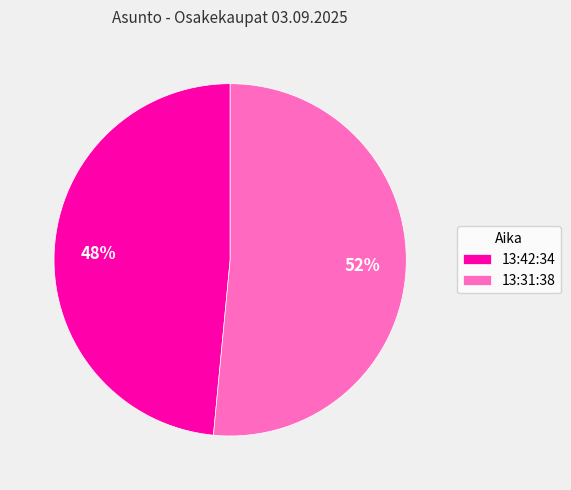

Combined, do 13:42:34 and 13:31:38 account for over 50%?

Yes